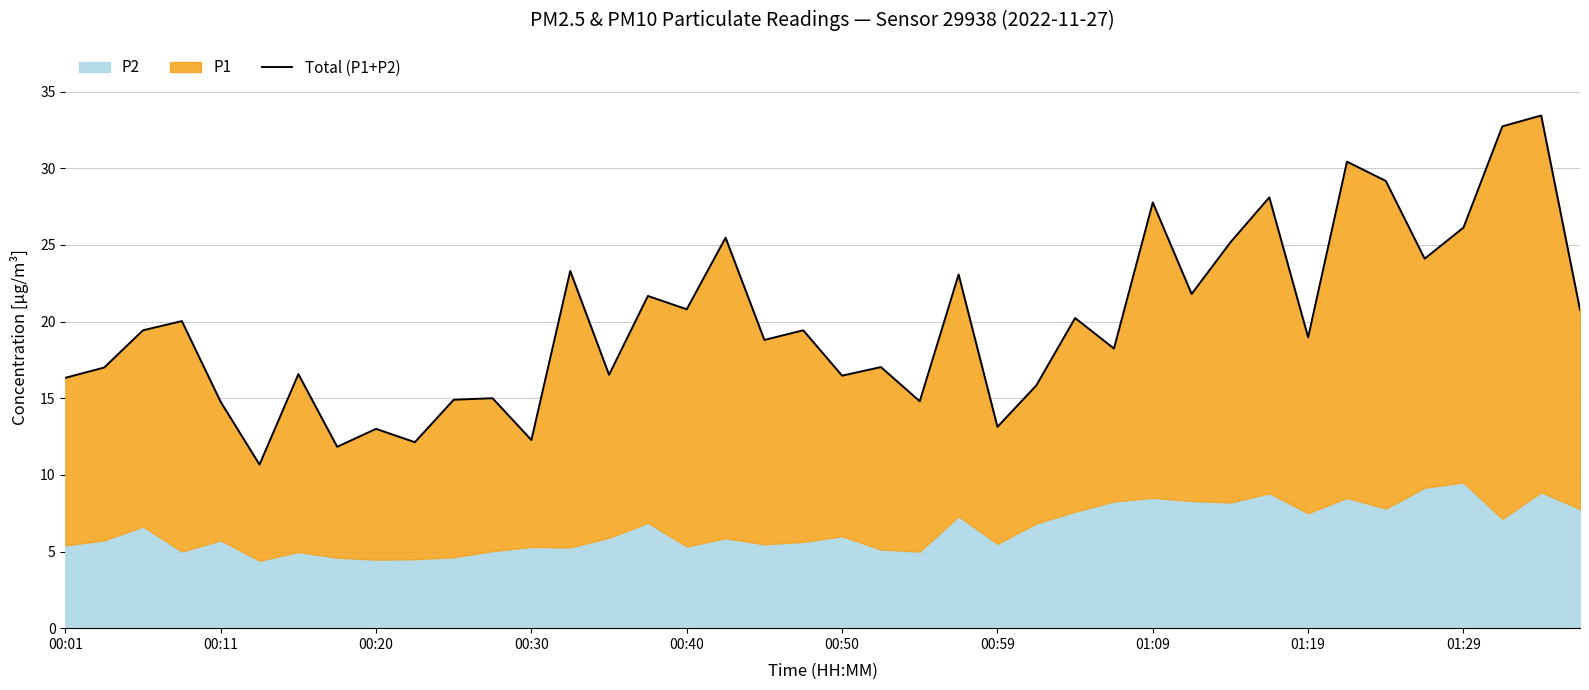

What is the sum of all values?

797.3